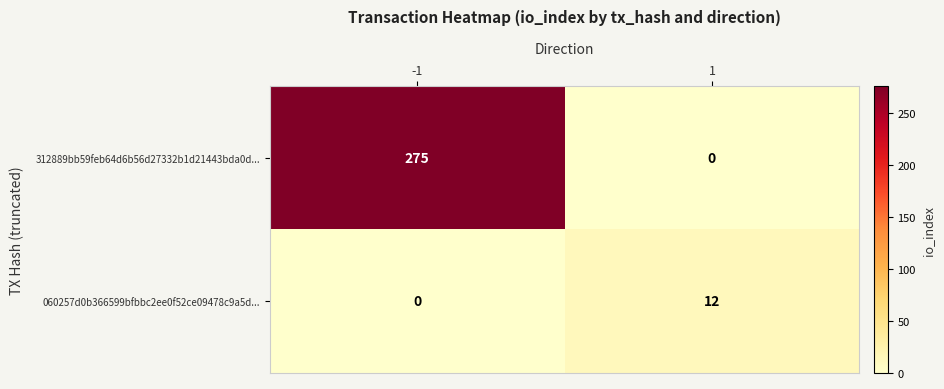

The value of 060257d0b366599bfbbc2ee0f52ce09478c9a5d... at -1 is 0. True or false?

True